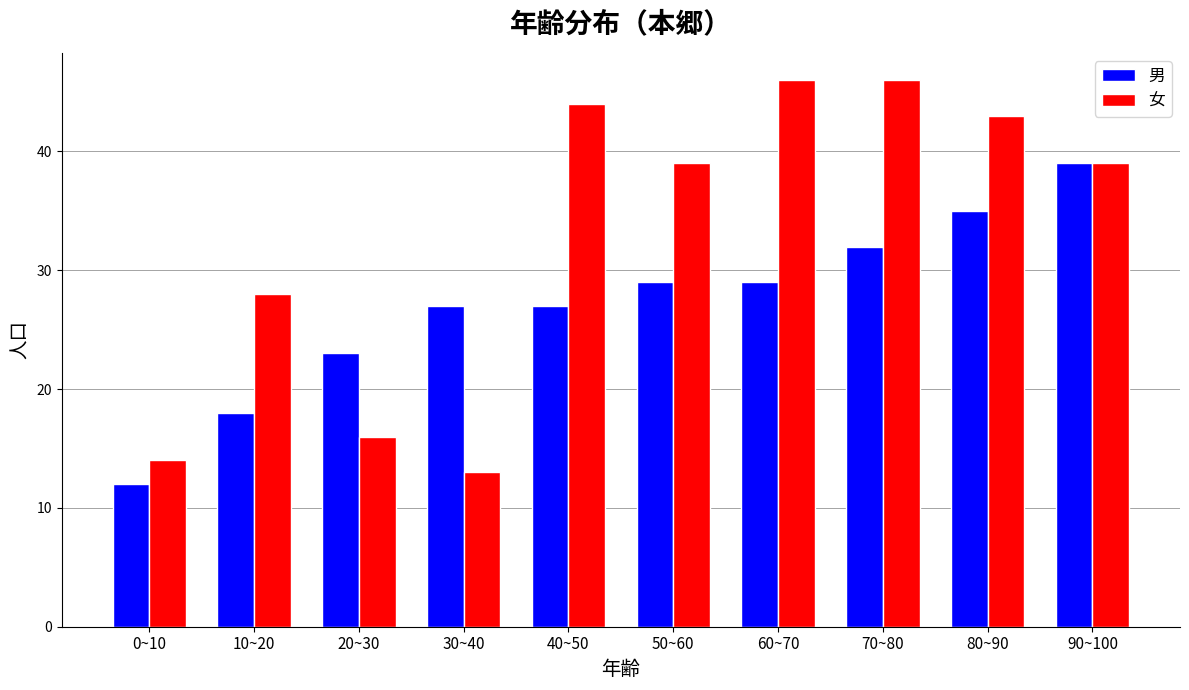

Reading left to right, what are all the values shown in this chart?

男: 12	18	23	27	27	29	29	32	35	39
女: 14	28	16	13	44	39	46	46	43	39